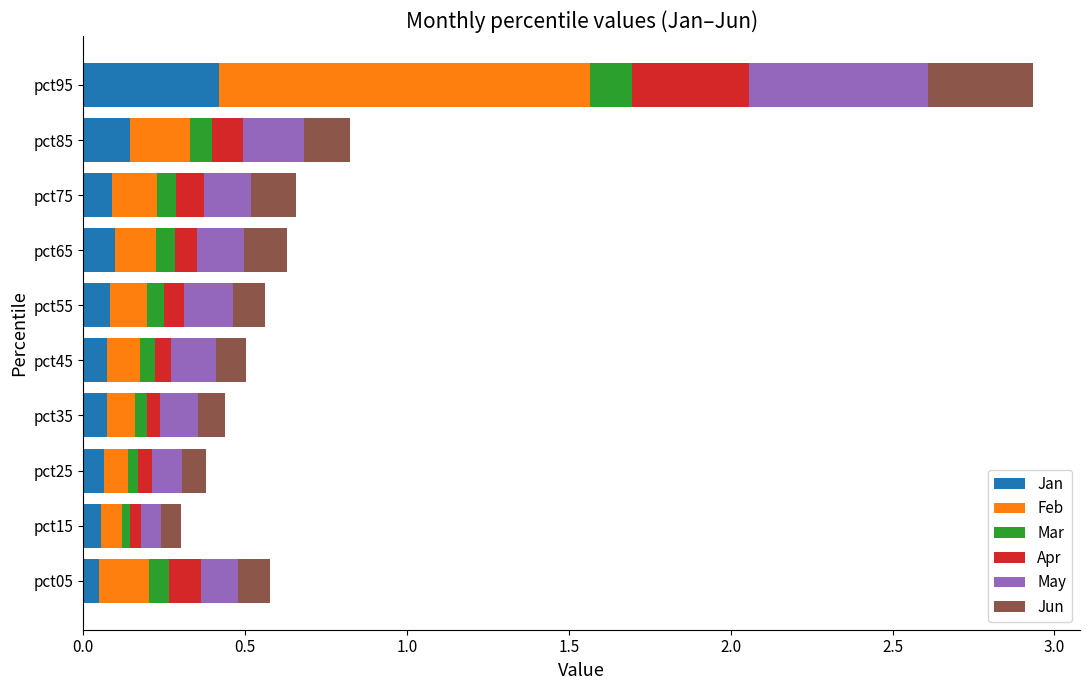

True or false: Jan has a value of 0.1 at pct05.

True